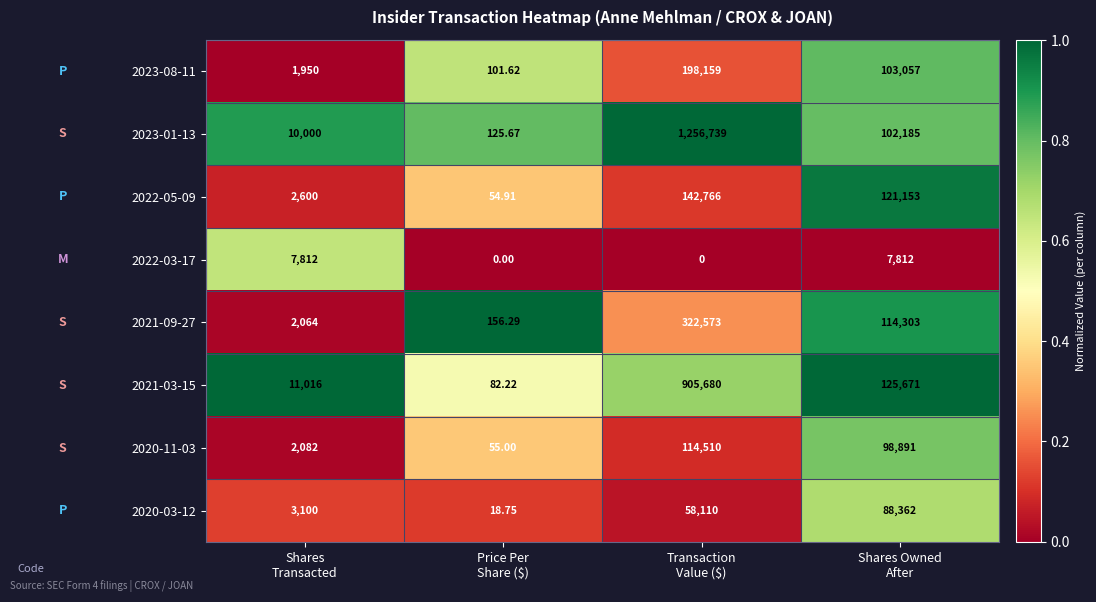

List the series in order of their peak value, lowest first.

2022-03-17, 2020-03-12, 2020-11-03, 2022-05-09, 2023-08-11, 2021-09-27, 2021-03-15, 2023-01-13